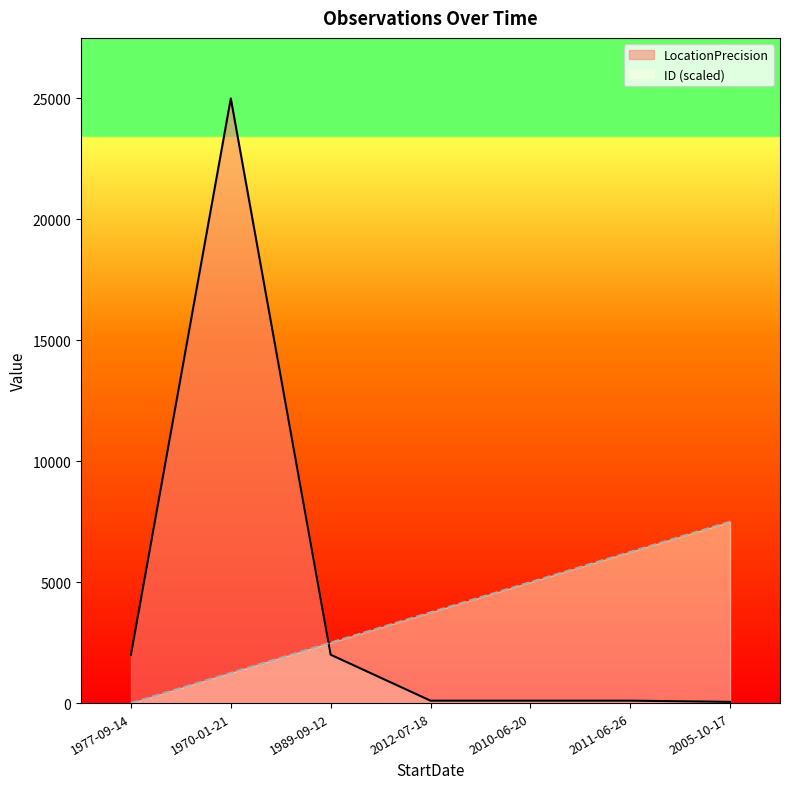

What is the label of the 7th point from the left?

2005-10-17